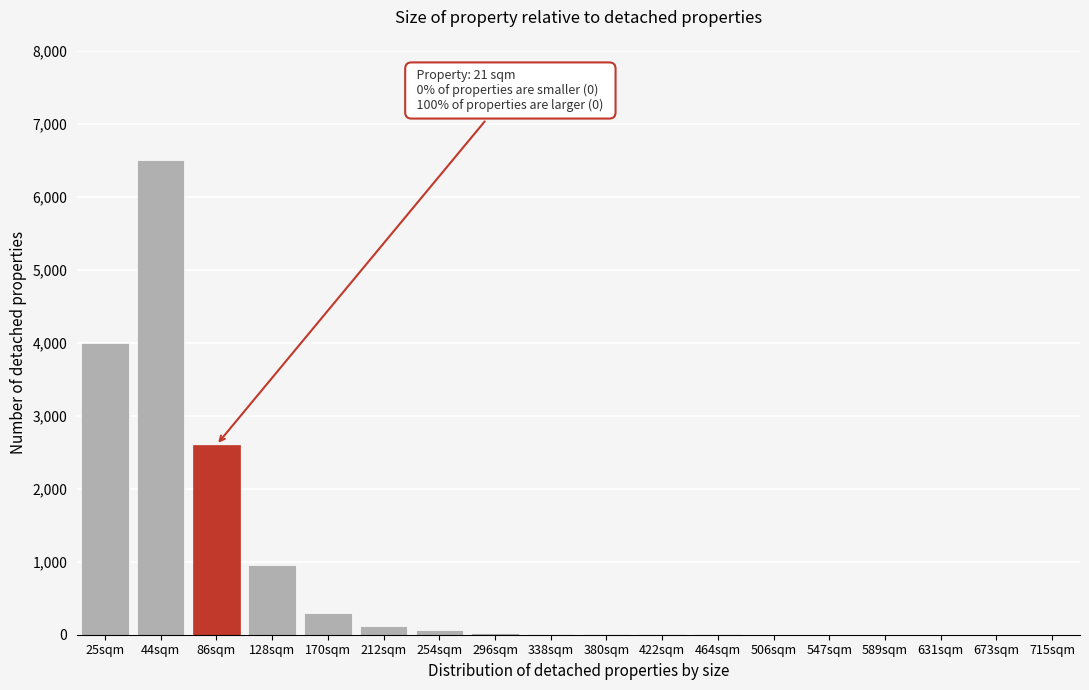

What is the greatest value displayed?

6500